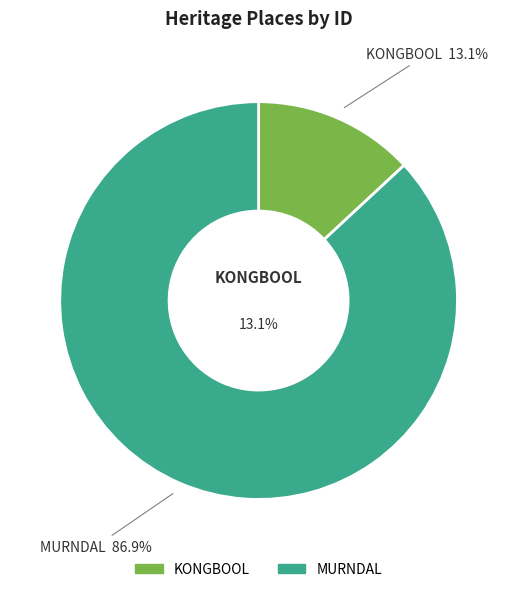

What is the change in value from KONGBOOL to MURNDAL?

+480